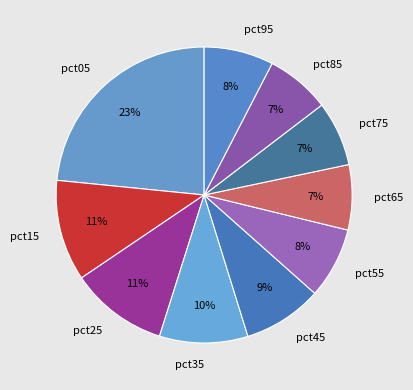

Is it true that pct45 is 1% of the pie?

False